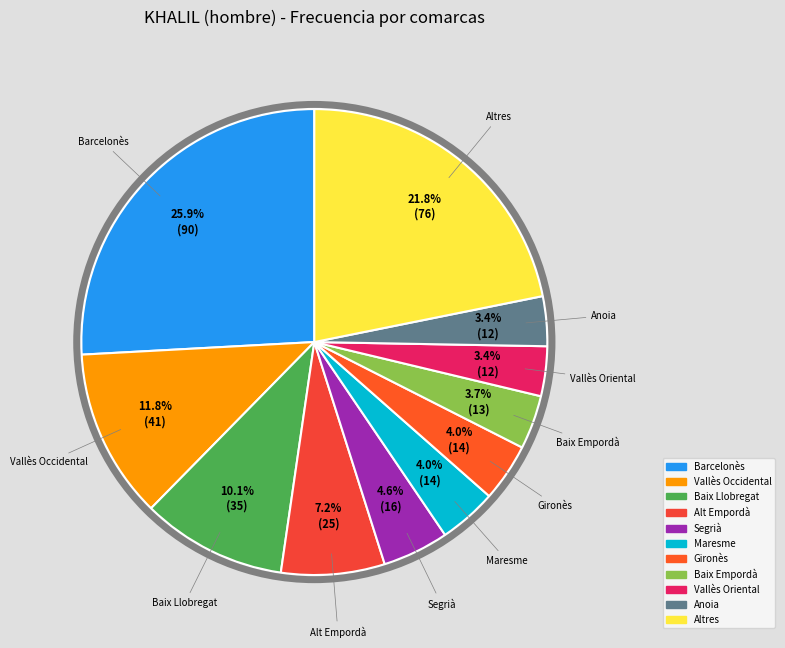

Which category has the biggest portion of the pie?

Barcelonès